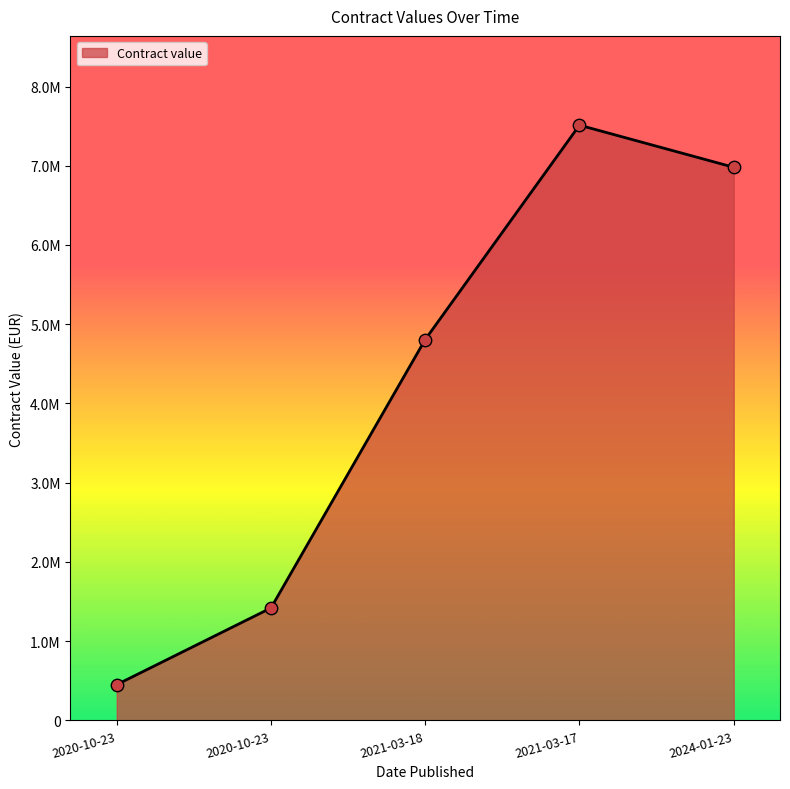

Is this an area chart (filled region under the line)?

Yes